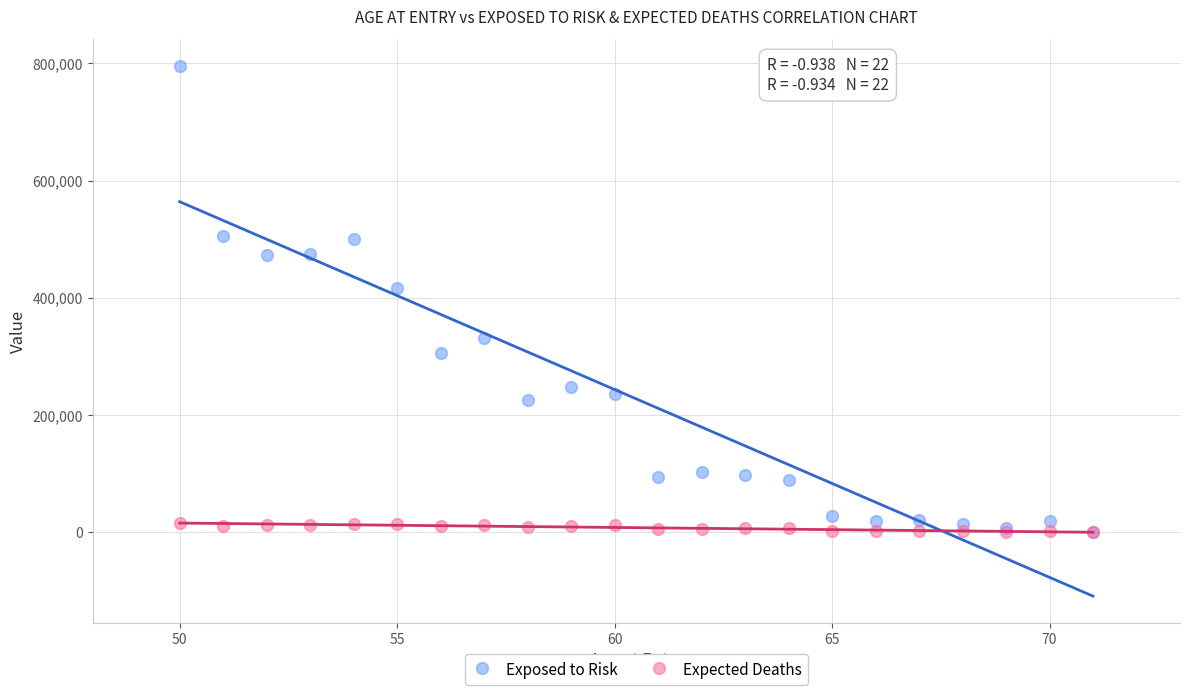

In the Exposed to Risk series, what Y value is closest to 398350?

416100